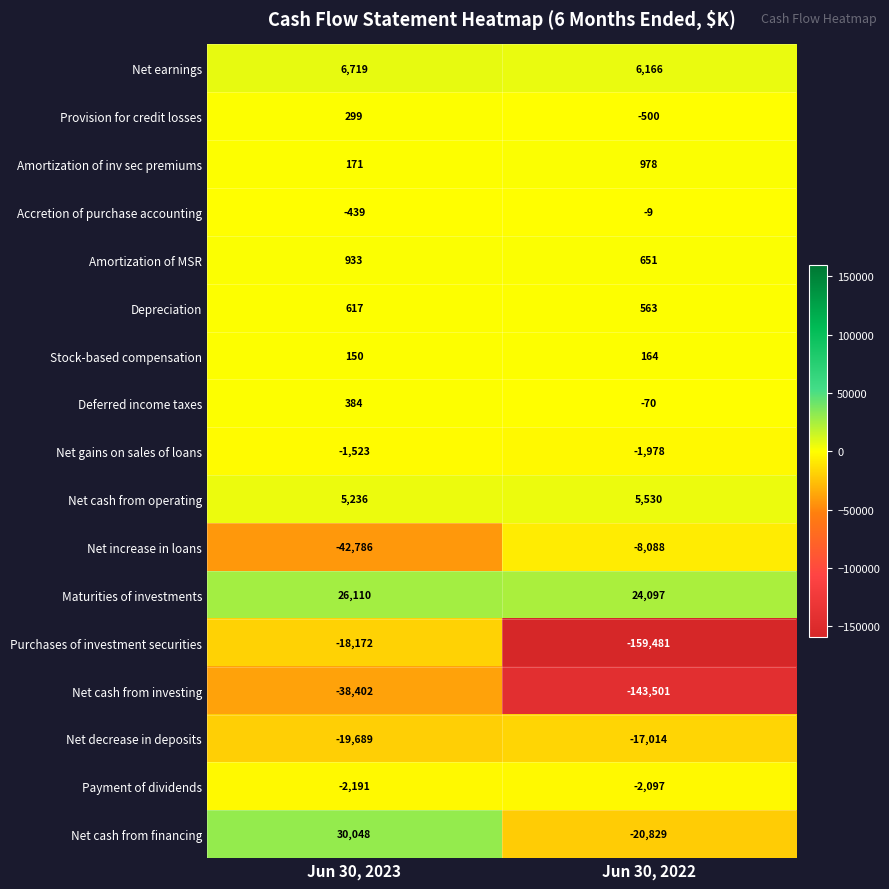

What is the maximum value shown in the chart?

30048